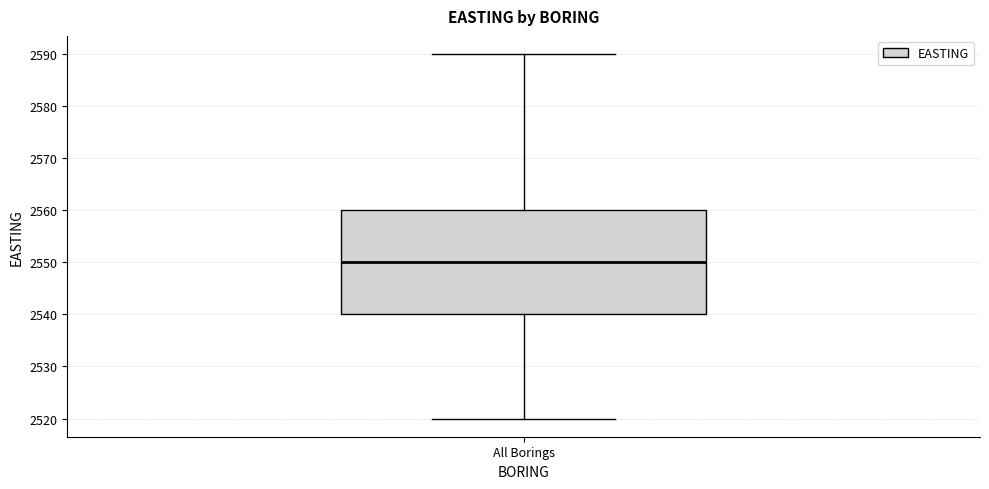

Where does the lower whisker of the box for All Borings end on the y-axis? The values are not printed on the chart, so give them approximately, as read against the axis.

2520